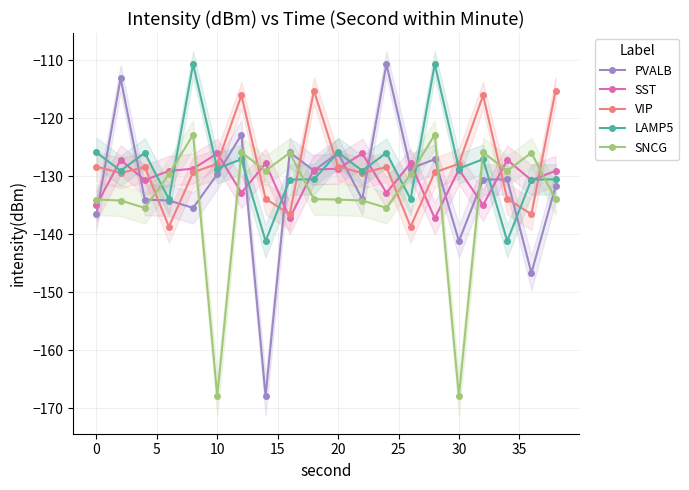

What is the maximum value for VIP?

-115.3